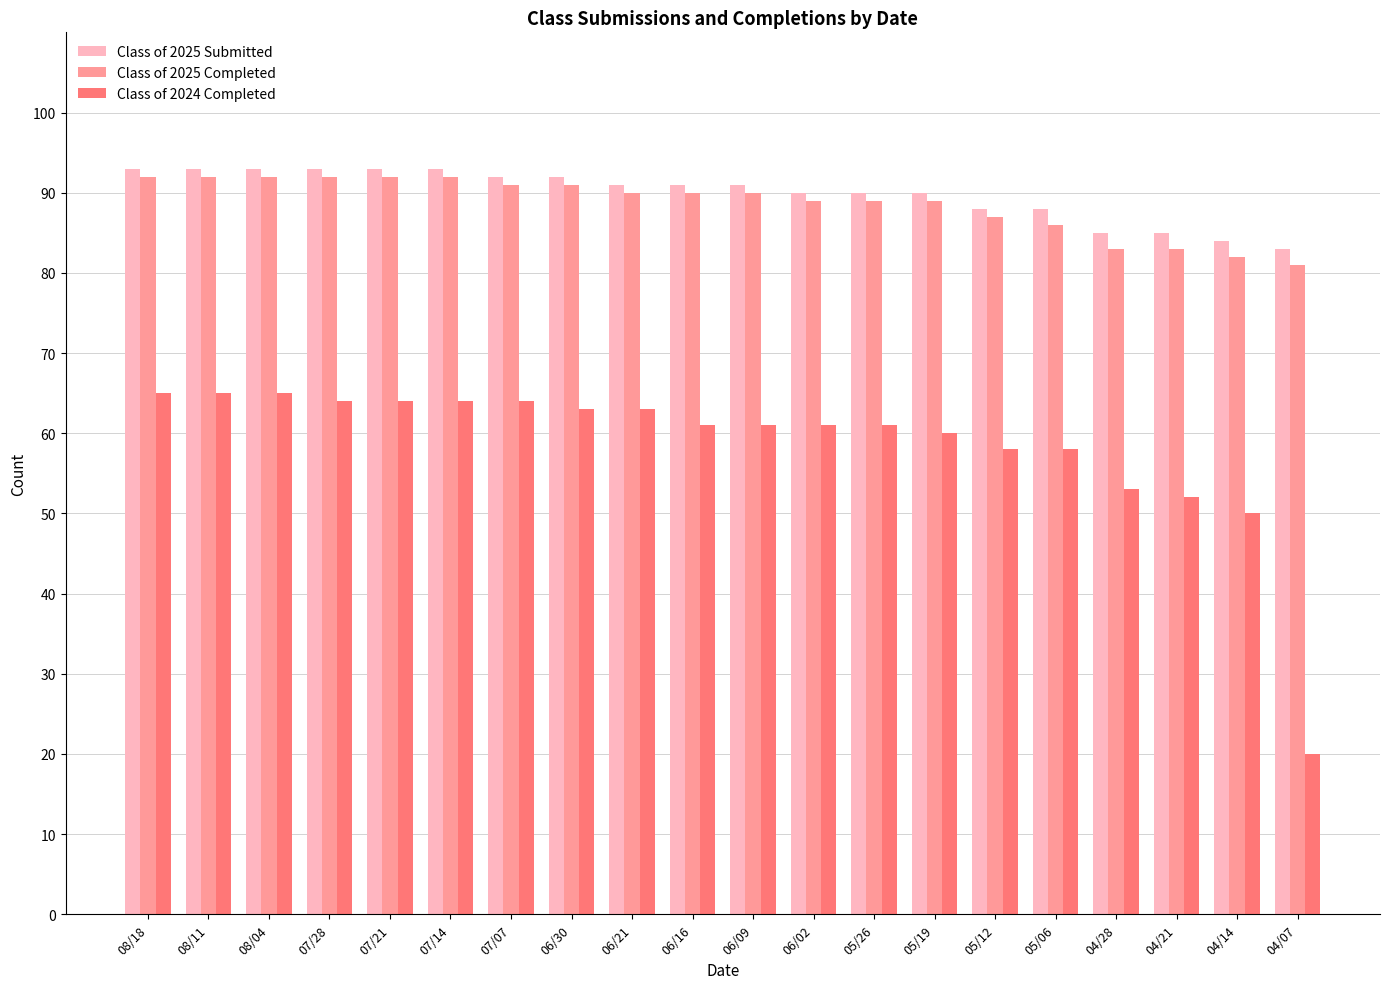

At which label is Class of 2024 Completed closest to 42?

04/14